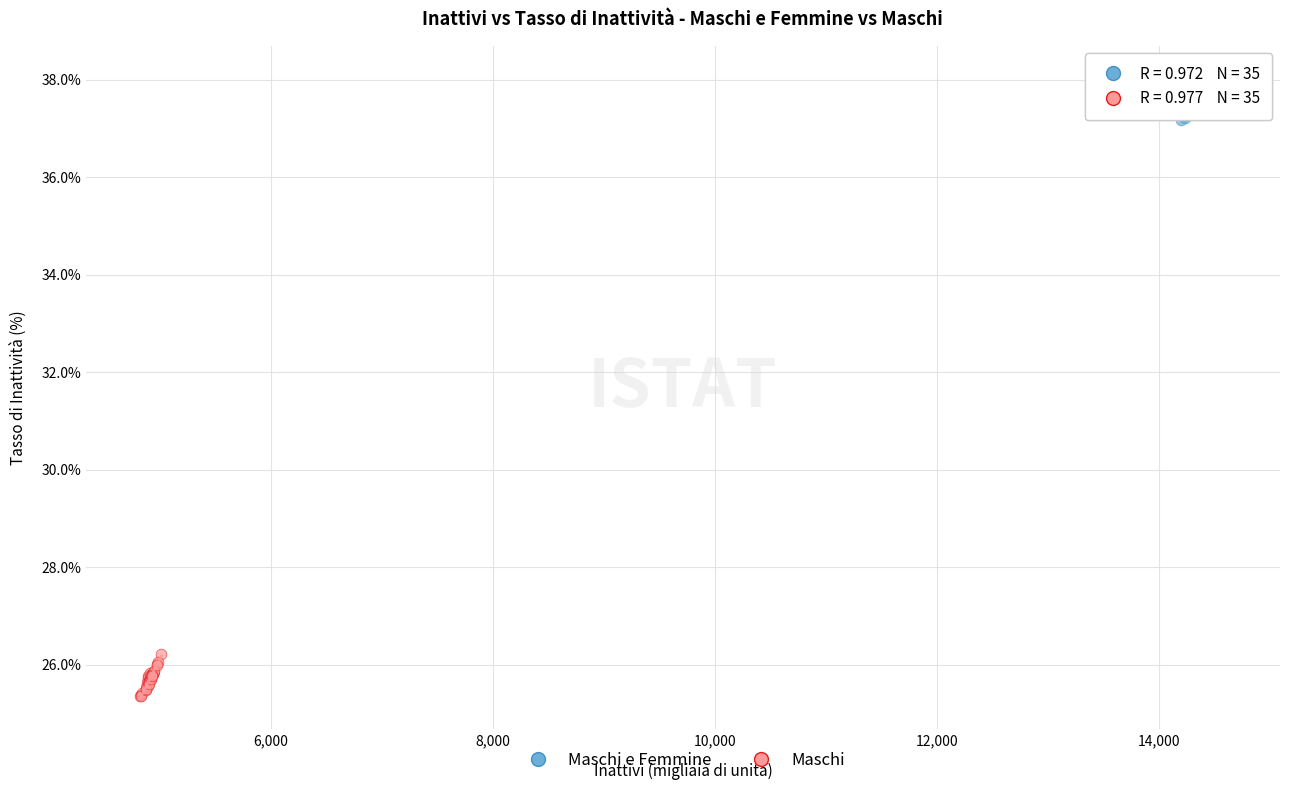

Which series reaches the minimum Y coordinate?

Maschi